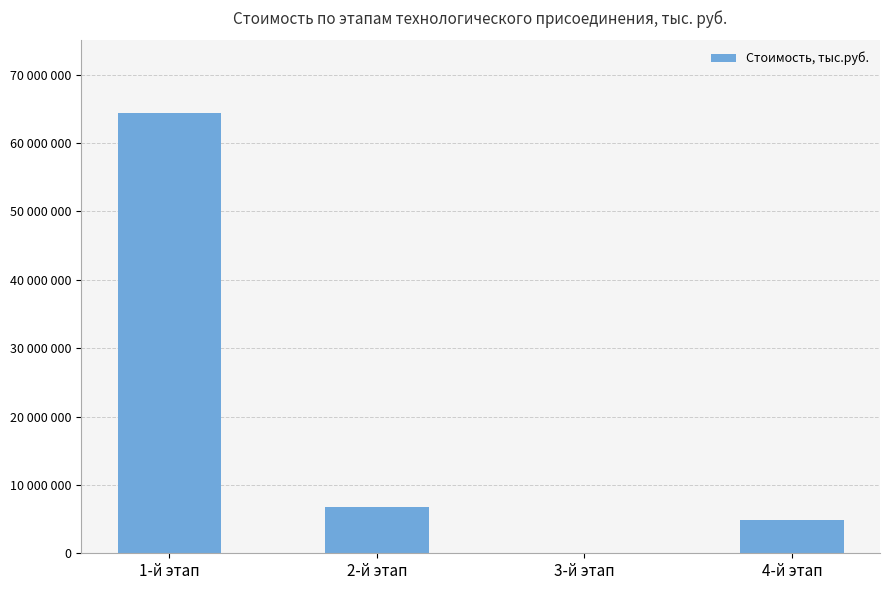

What is the value of the 3rd bar from the left?

89018.6